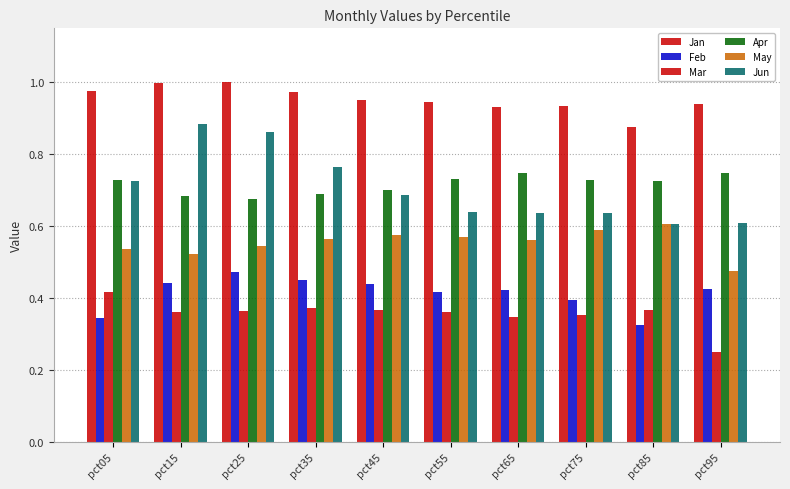

What is the difference between the May values at pct75 and pct05?

0.1